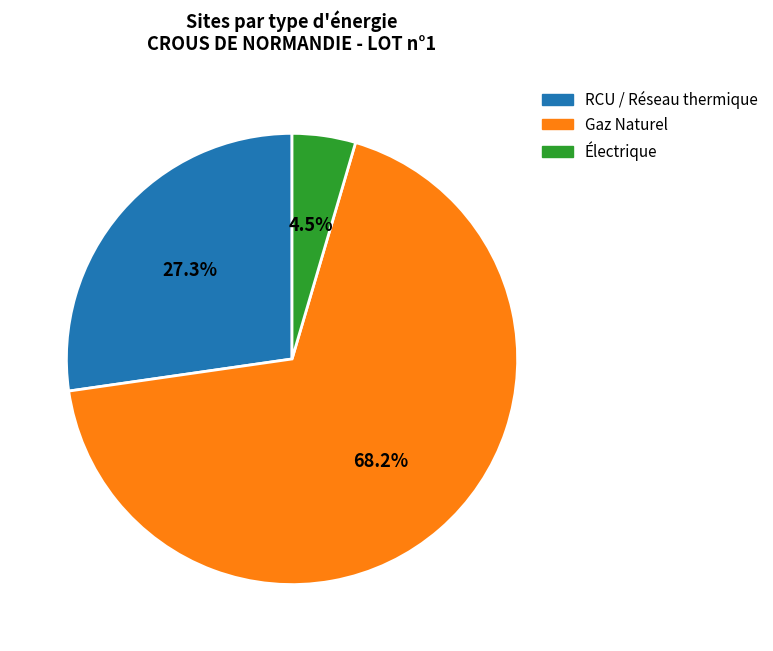

Is there a majority slice in this chart?

Yes